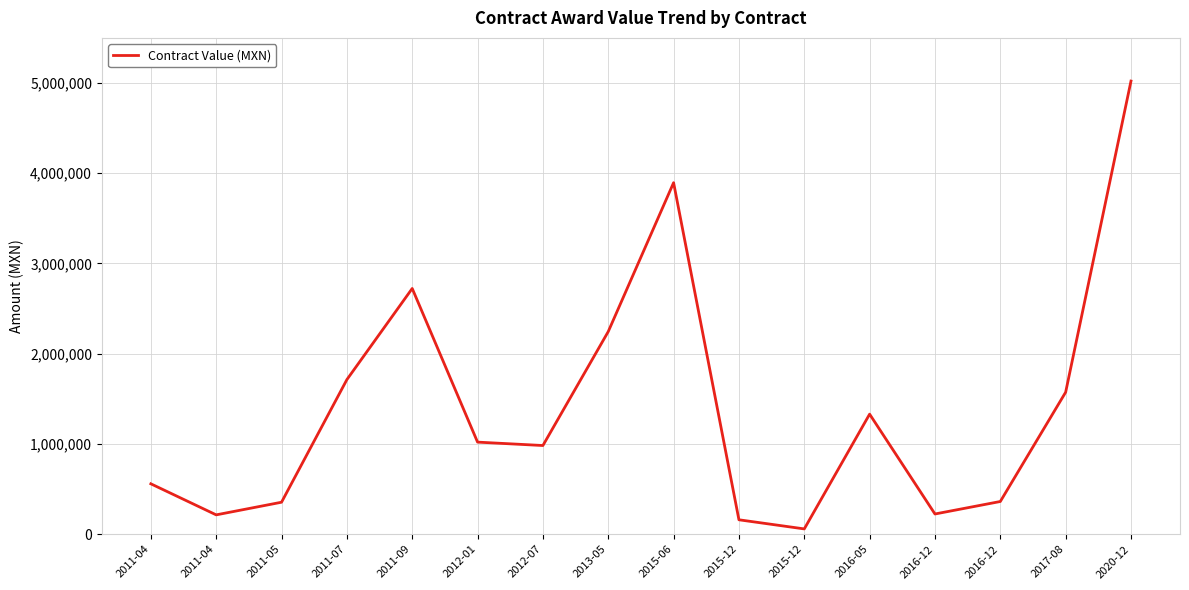

List the labels in order of value, largest first.

2020-12, 2015-06, 2011-09, 2013-05, 2011-07, 2017-08, 2016-05, 2012-01, 2012-07, 2011-04, 2016-12, 2011-05, 2016-12, 2011-04, 2015-12, 2015-12